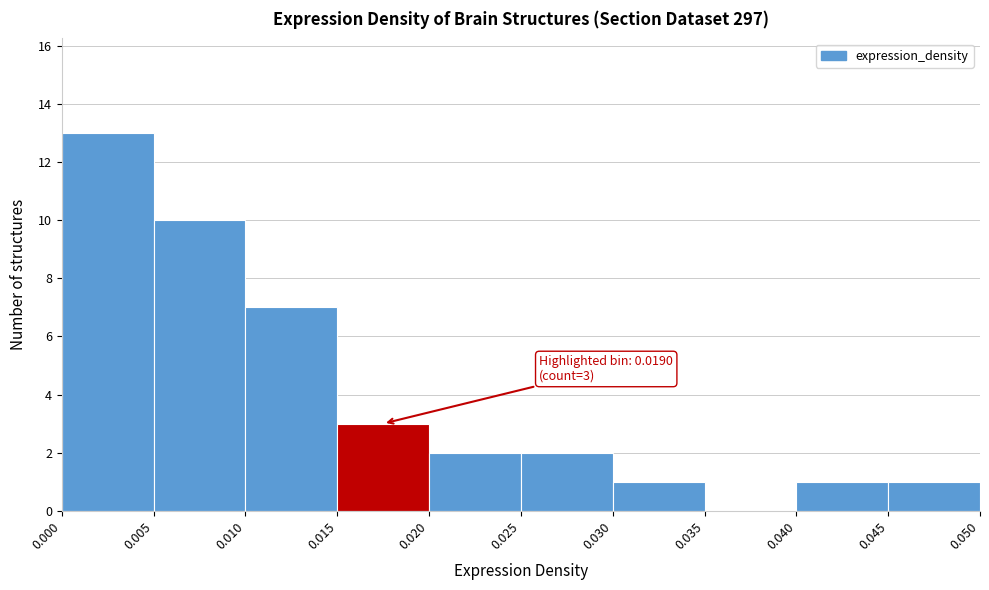

Which range on the x-axis has the tallest bar?

0.000 to 0.005